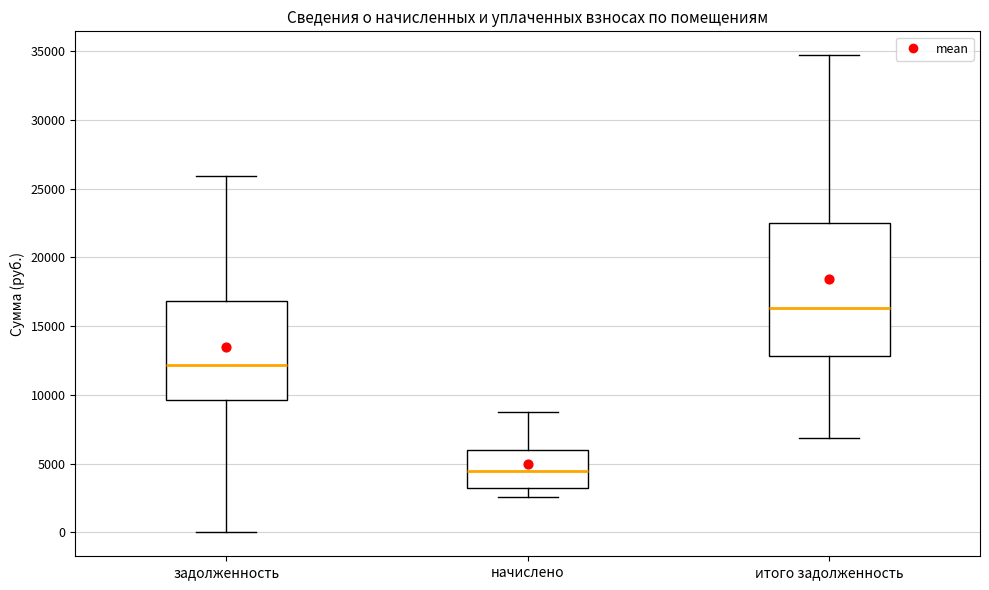

Which box has the highest median line?

итого задолженность